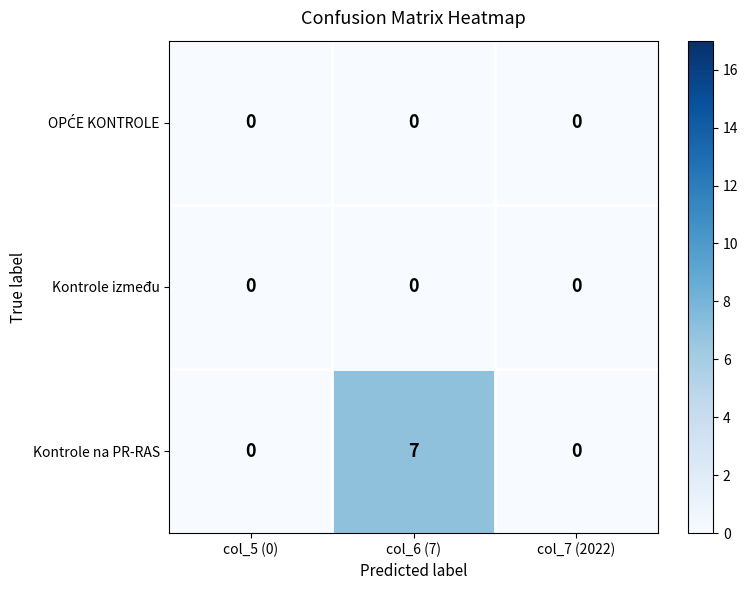

Which series has the largest range (max minus min)?

Kontrole na PR-RAS